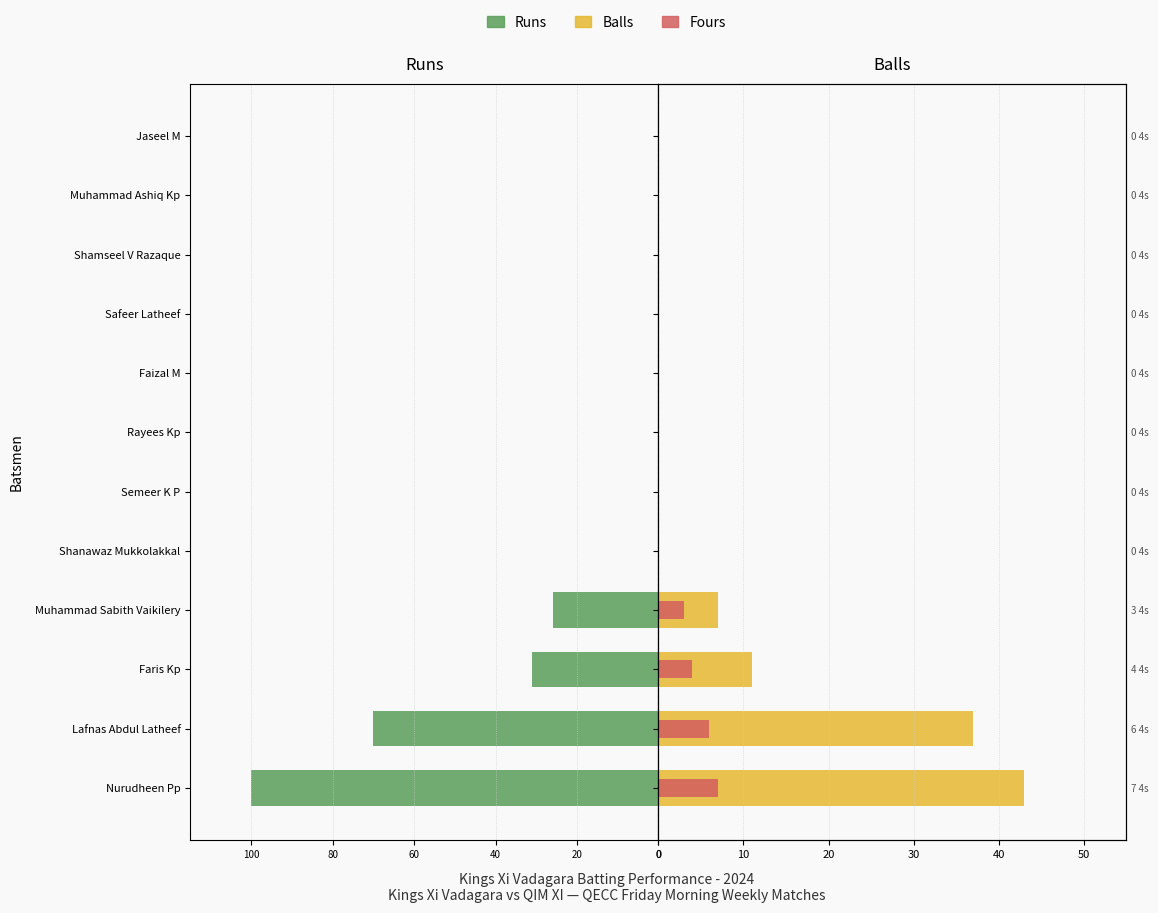

How many bars are there in total?

36